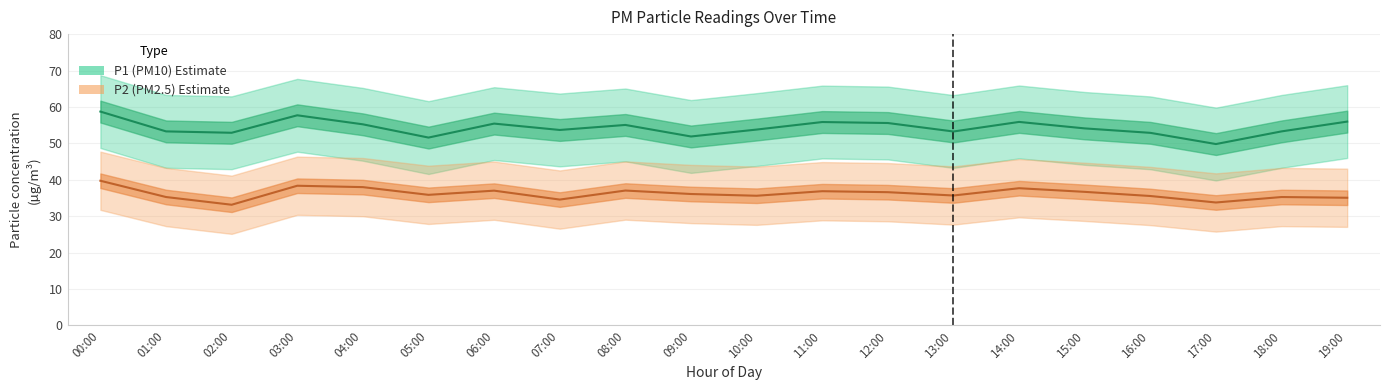

True or false: P2_lower and P1 cross at least once.

False